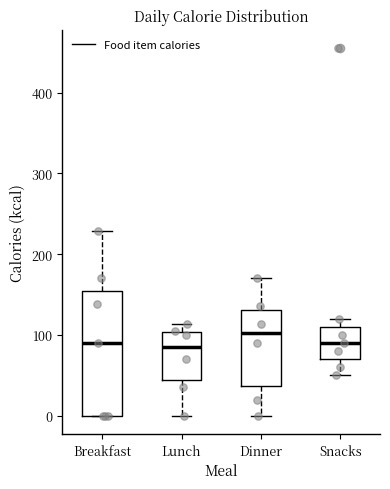

Reading left to right, transcribe this box plot: for each box, give where its median line is, the range the box spans, and where its two whiskers end, as read against the y-axis. The values are not printed on the chart, so give them approximately, as read against the axis.

Breakfast: median 90, box 0 to 150, whiskers 0 to 230
Lunch: median 90, box 40 to 100, whiskers 0 to 110
Dinner: median 100, box 40 to 130, whiskers 0 to 170
Snacks: median 90, box 70 to 110, whiskers 50 to 120